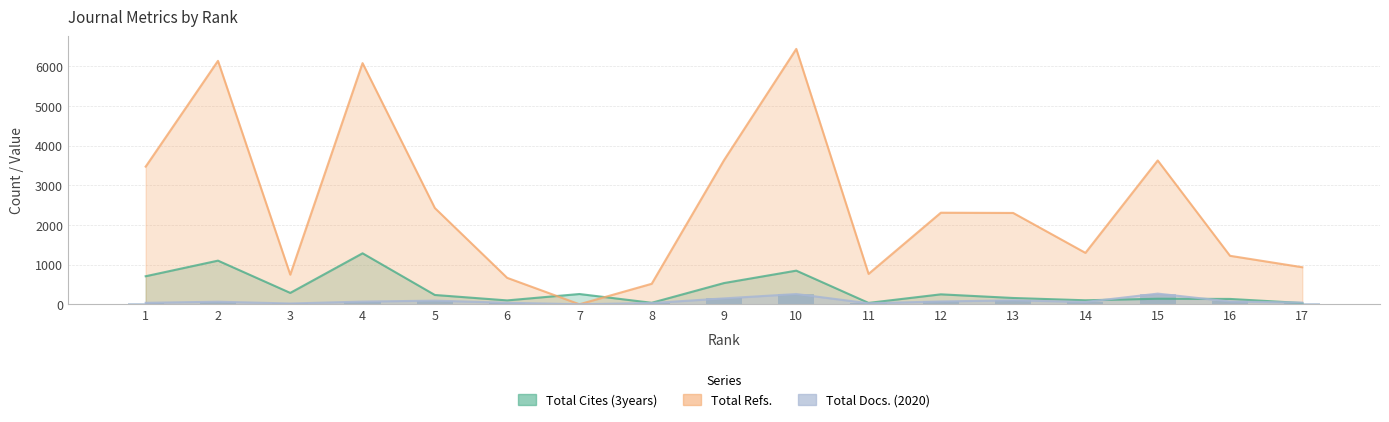

True or false: Total Docs. (2020) has a value of 49 at 9.

False